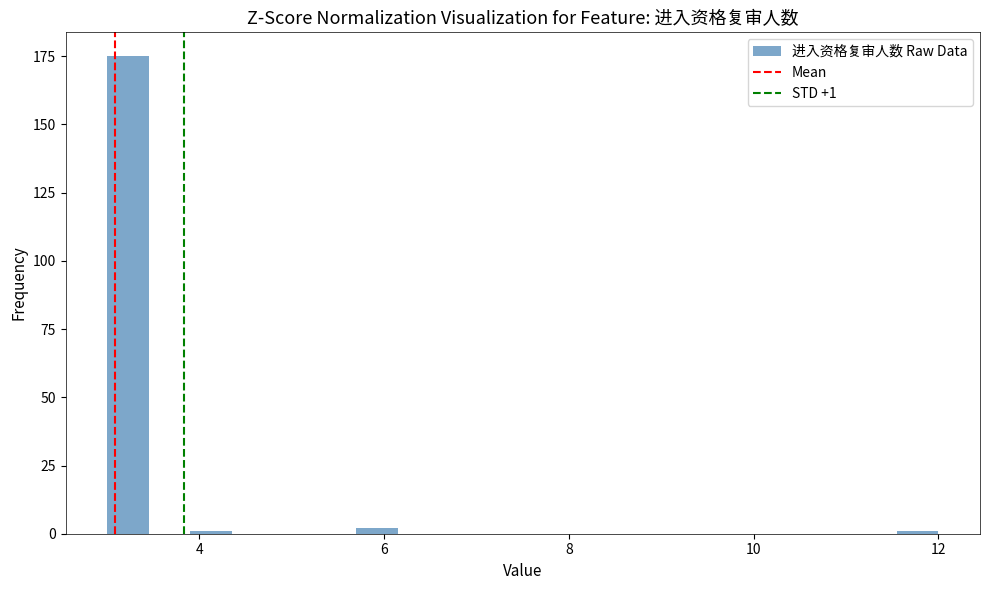

Read against the x-axis, roughly where is the centre of the tallest bar?

3.2